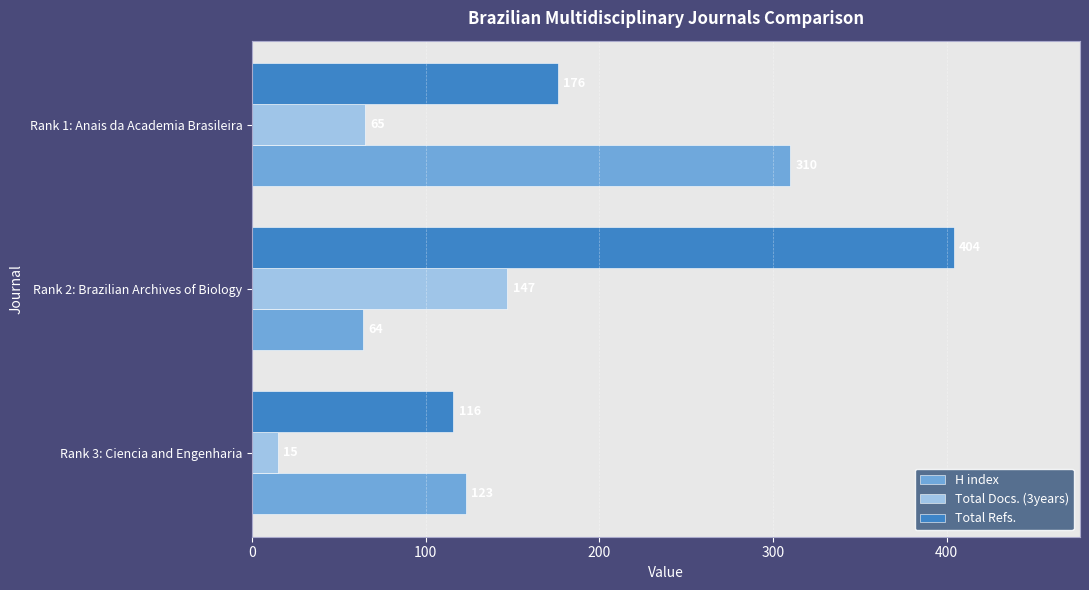

What is the total value across all series at Rank 3: Ciencia and Engenharia?

254